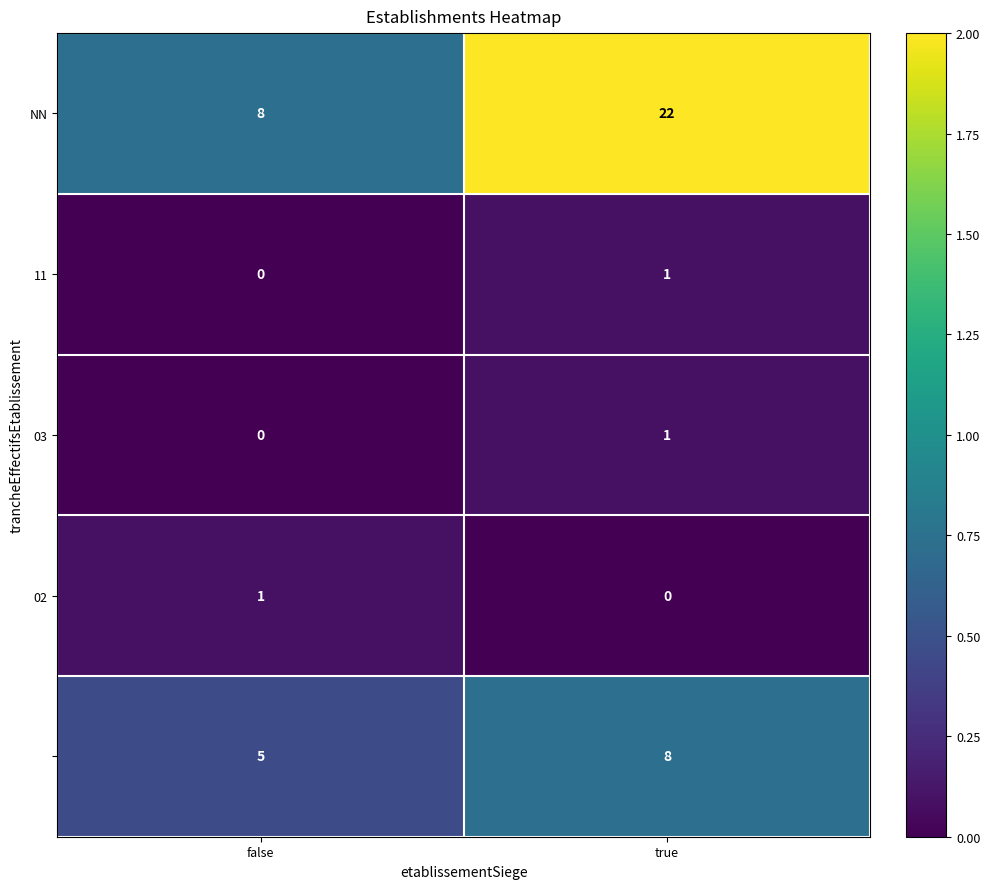

What is the greatest value displayed?

22